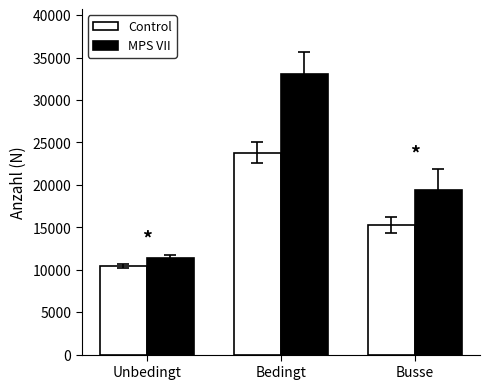

Rank the series by their maximum value, from highest to lowest.

MPS VII, Control